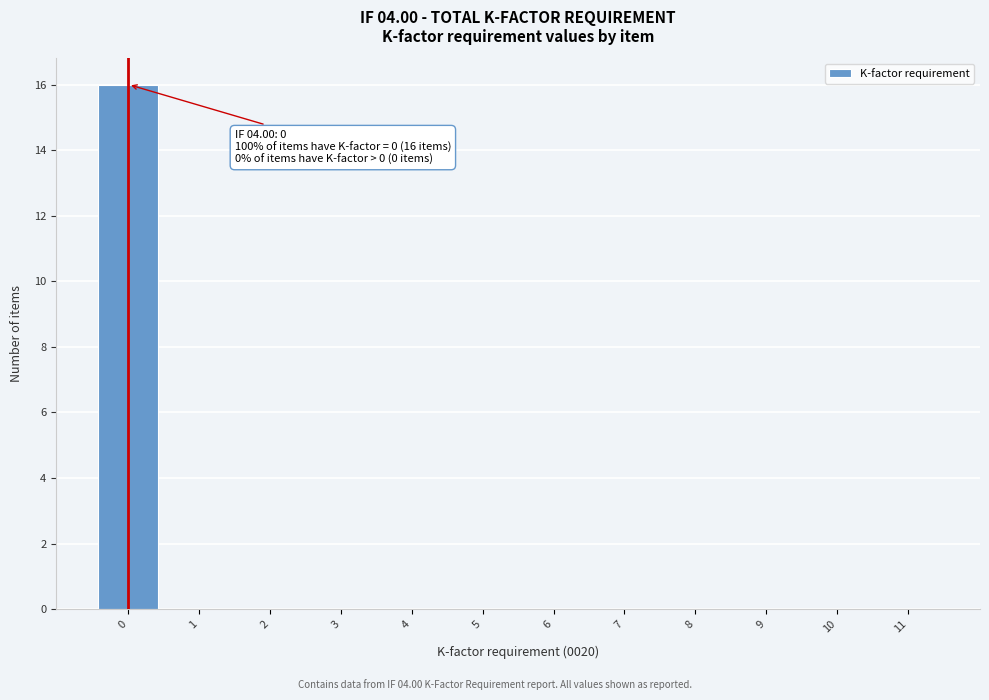

Reading left to right, transcribe all the data shown in this chart.

0=16	1=0	2=0	3=0	4=0	5=0	6=0	7=0	8=0	9=0	10=0	11=0